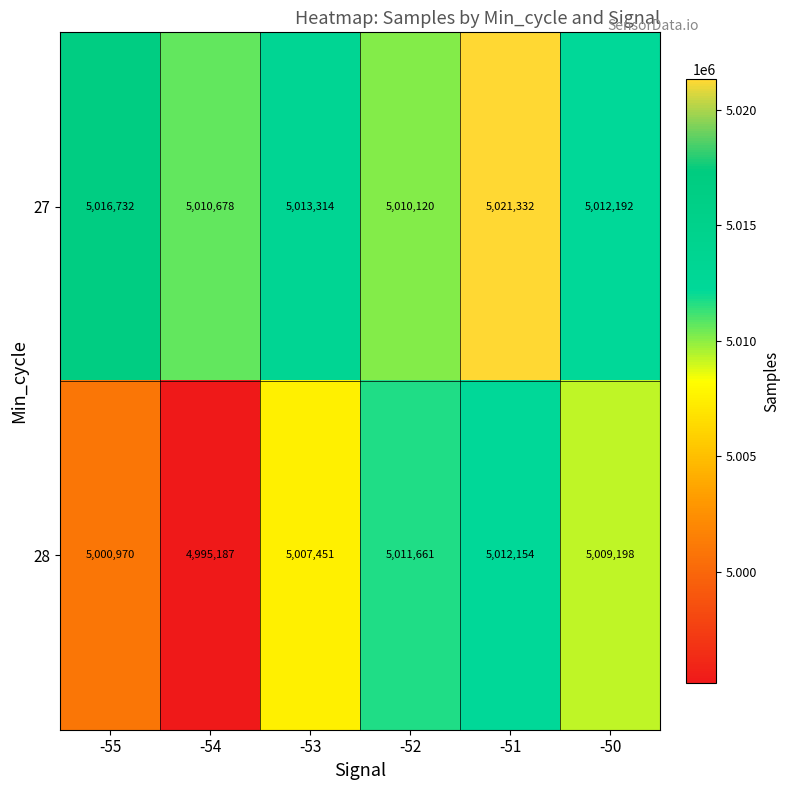

Where does the 28 series first go above 5009198?

-52